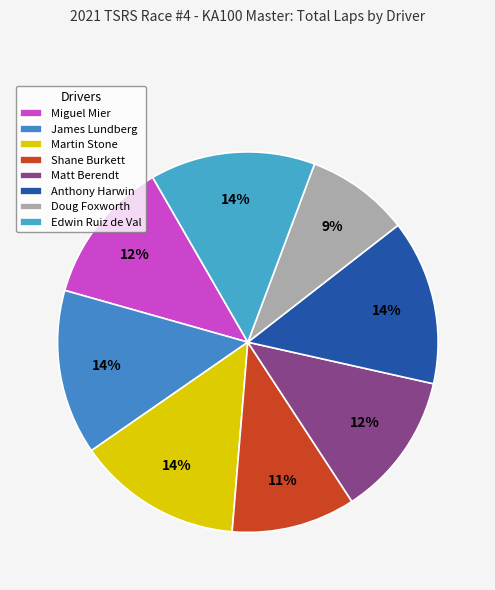

Is the sum of Miguel Mier and Matt Berendt greater than half?

No